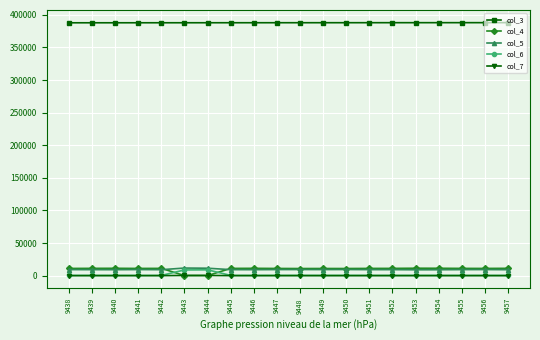

What is the greatest value displayed?

388095